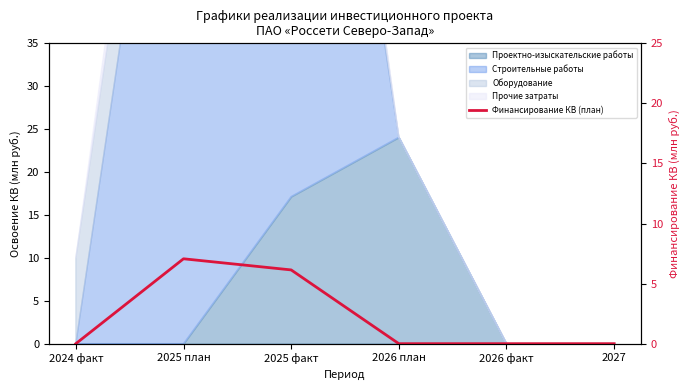

The value at 2027 is 2.7. True or false?

False